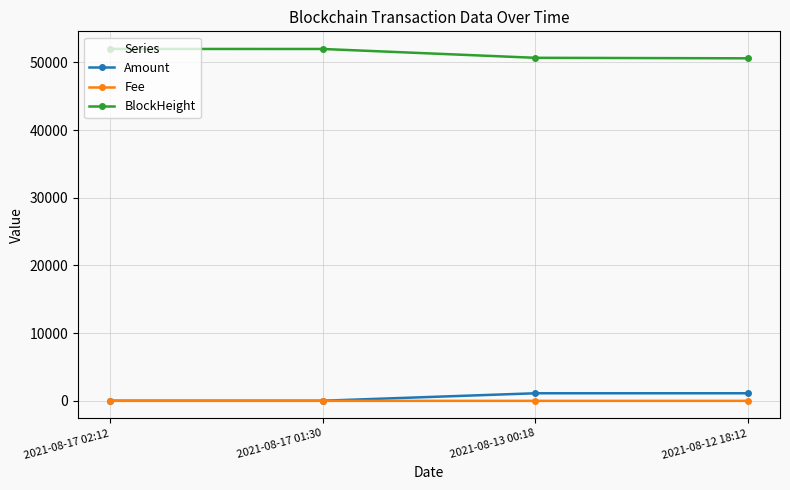

True or false: BlockHeight has a value of 51988.0 at 2021-08-17 01:30.

True